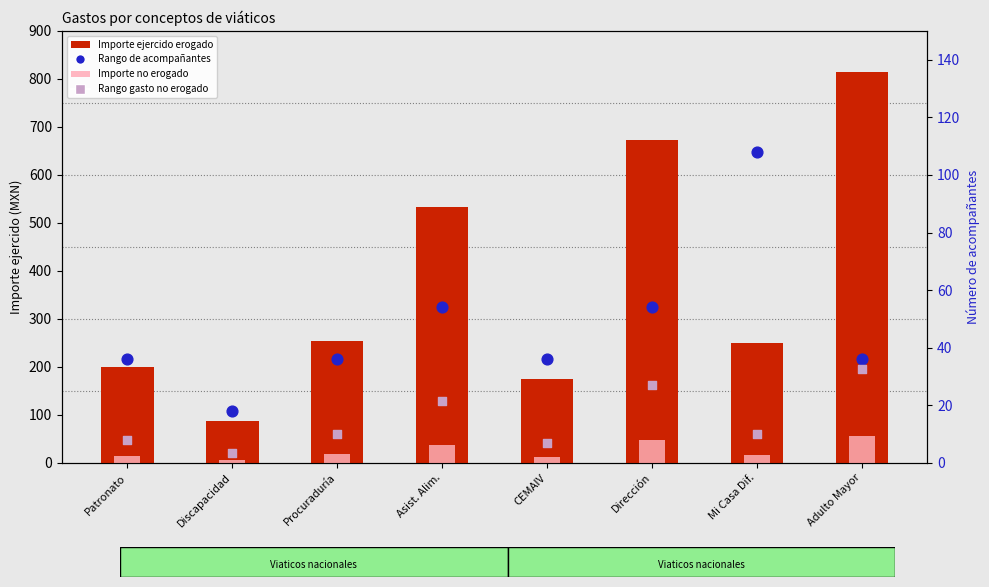

Which series reaches the minimum Y coordinate?

Gasto no erogado (rank)